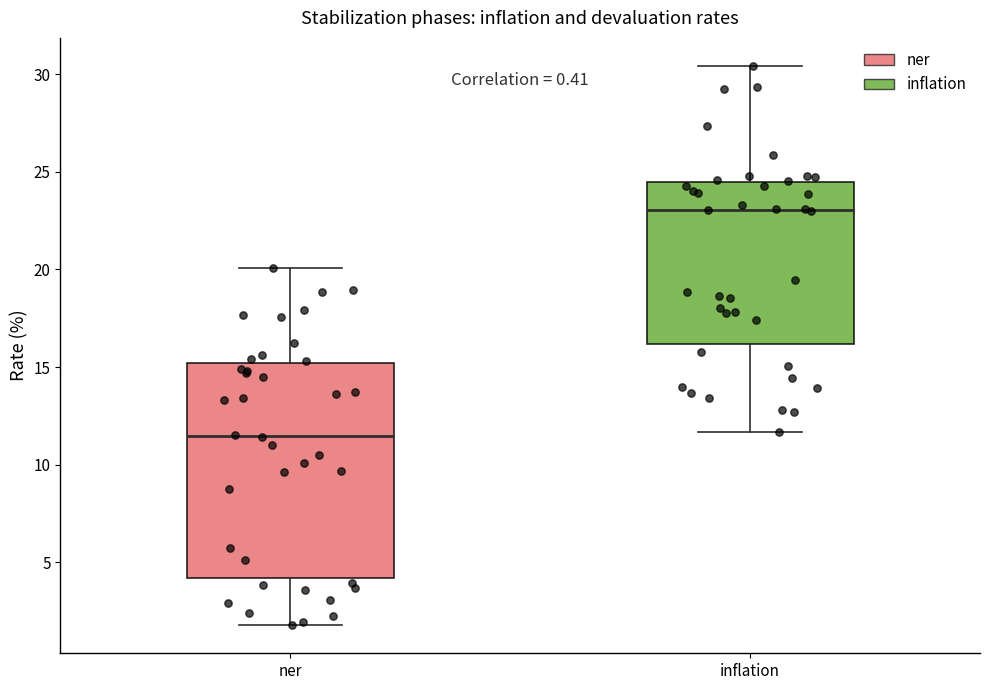

Where is the lower edge of the box for ner on the y-axis? The values are not printed on the chart, so give them approximately, as read against the axis.

4.0